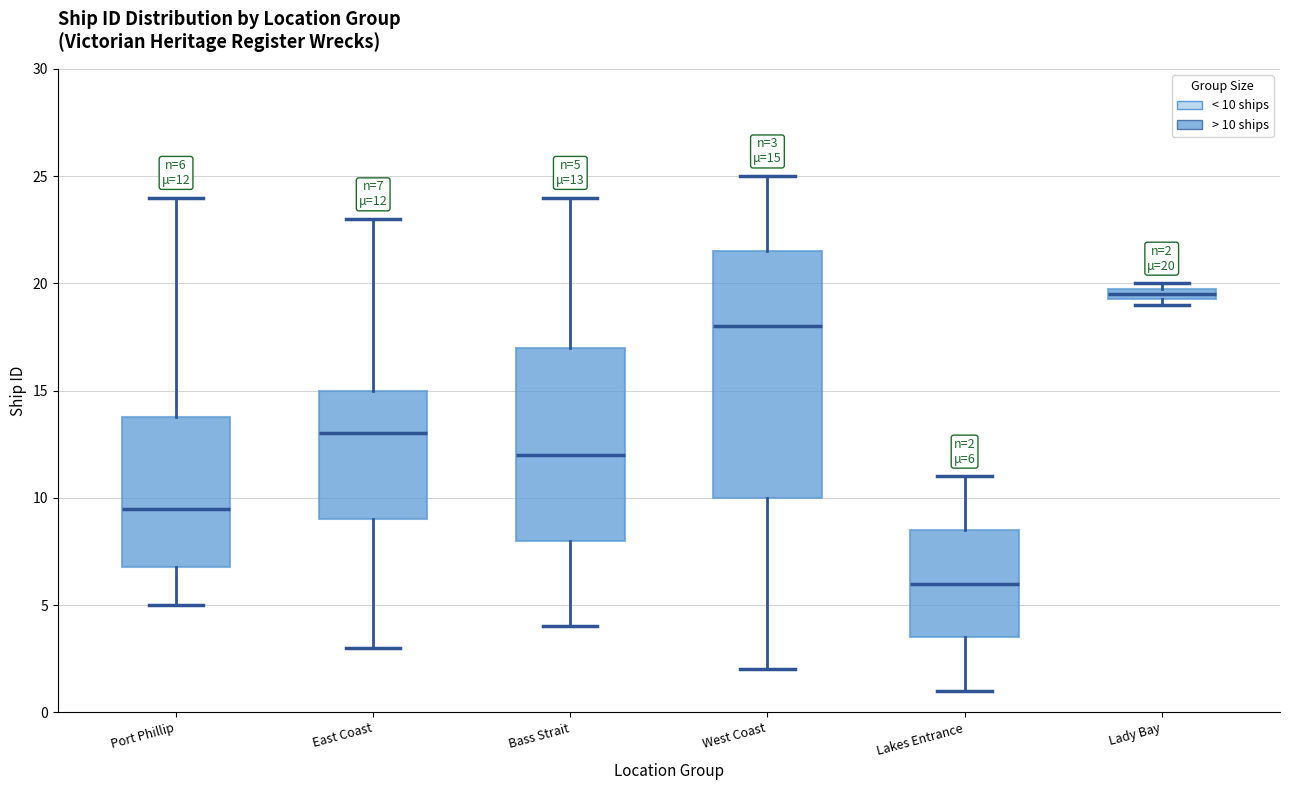

Comparing the boxes themselves (not the whiskers), which one is the tallest?

West Coast